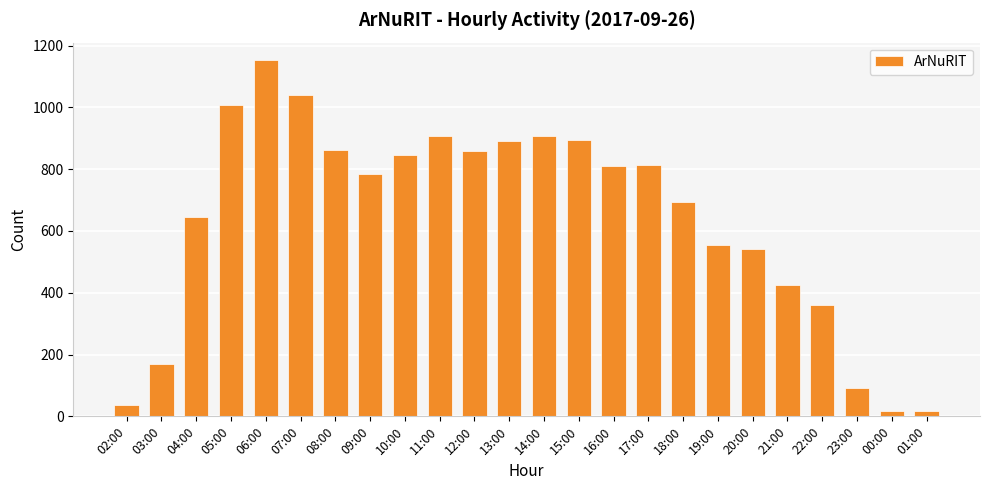

What is the label of the 21st bar from the left?

22:00